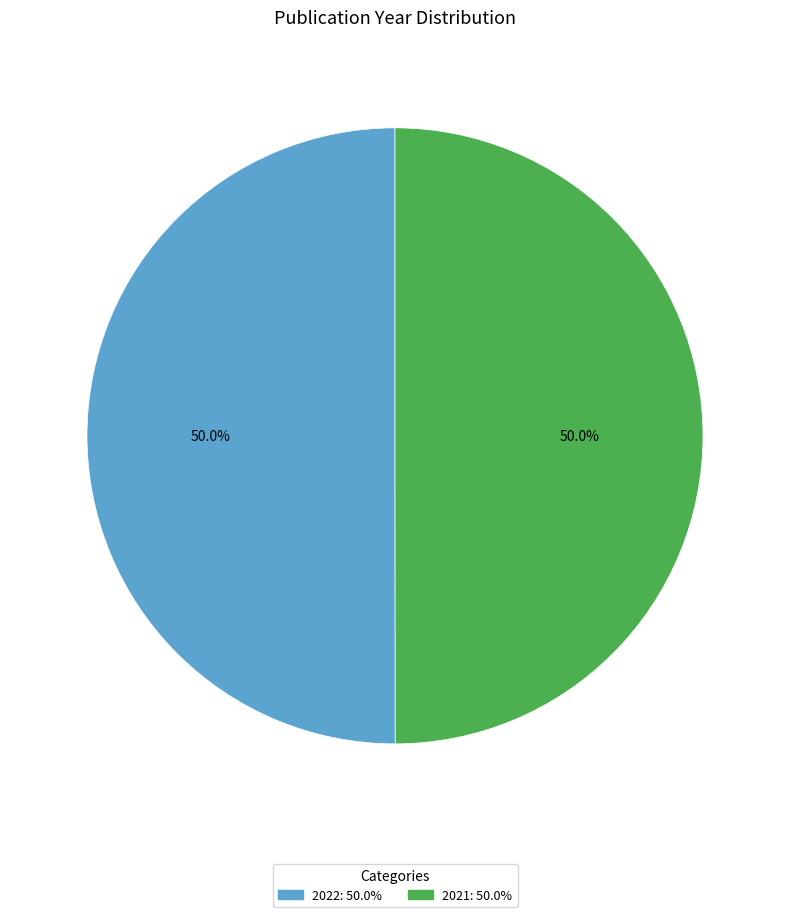

Approximately how many times larger is the value at 2022 compared to 2021?

1.0